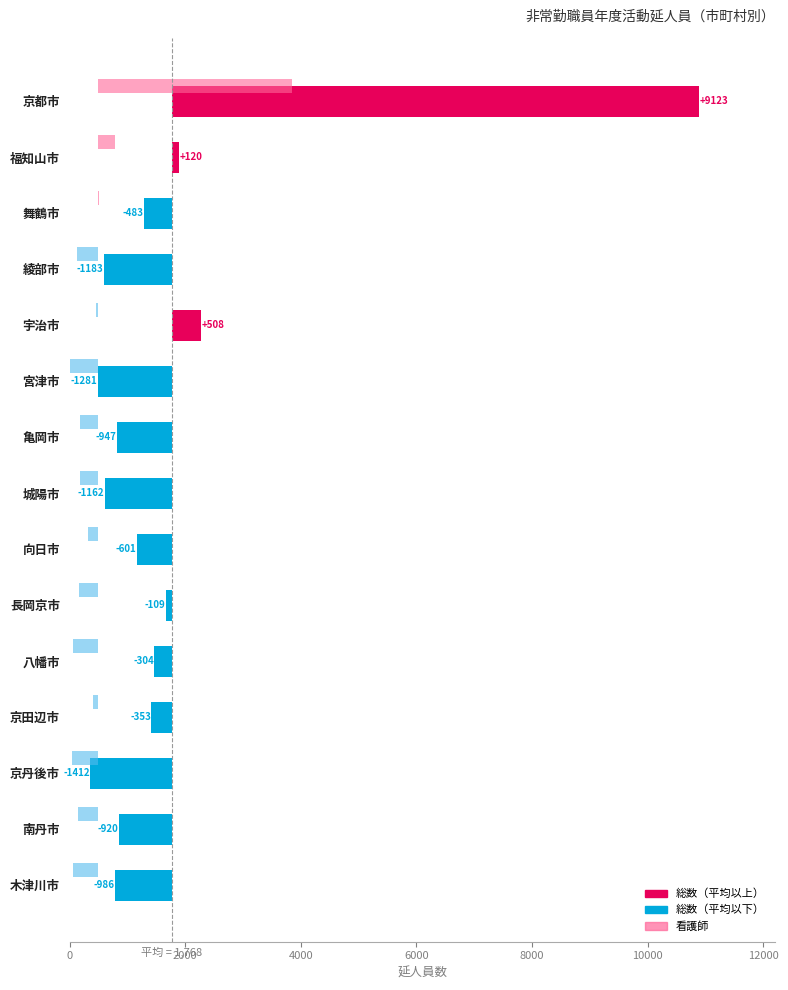

How many bars are there in total?

30